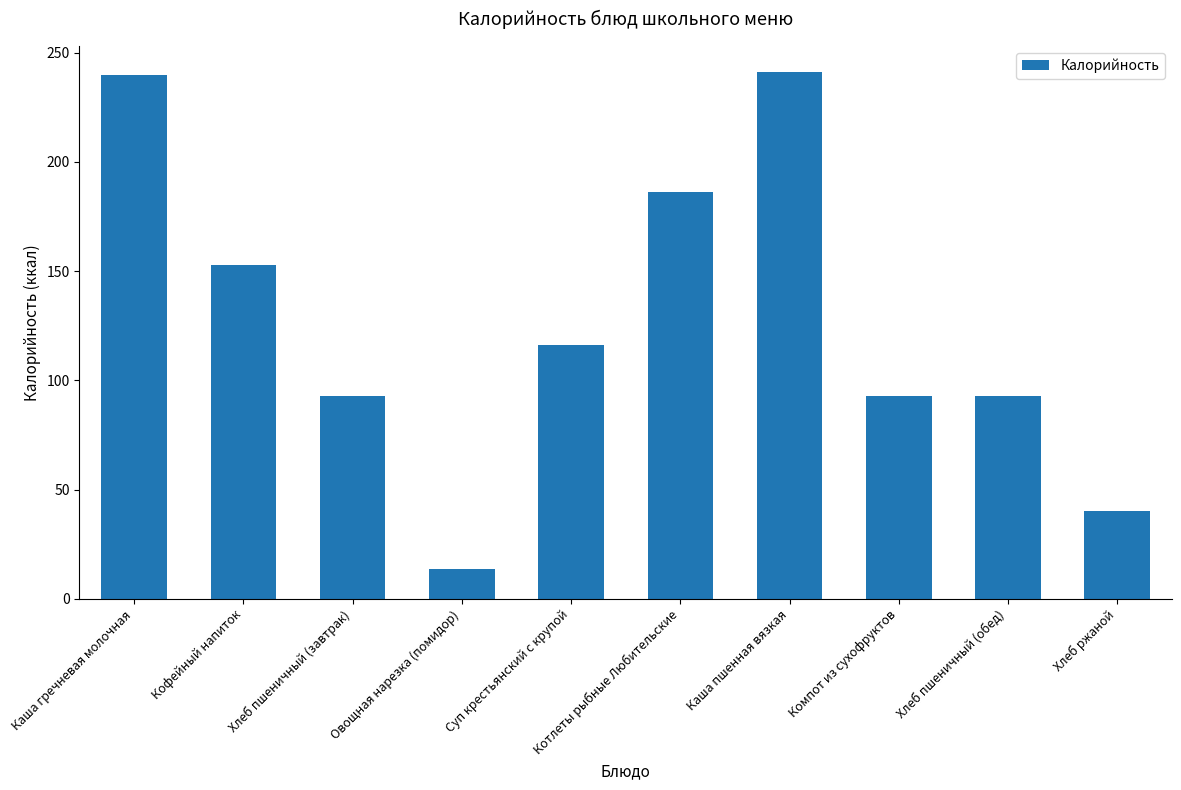

What is the ratio of the value at Каша гречневая молочная to the value at Овощная нарезка (помидор)?

17.4